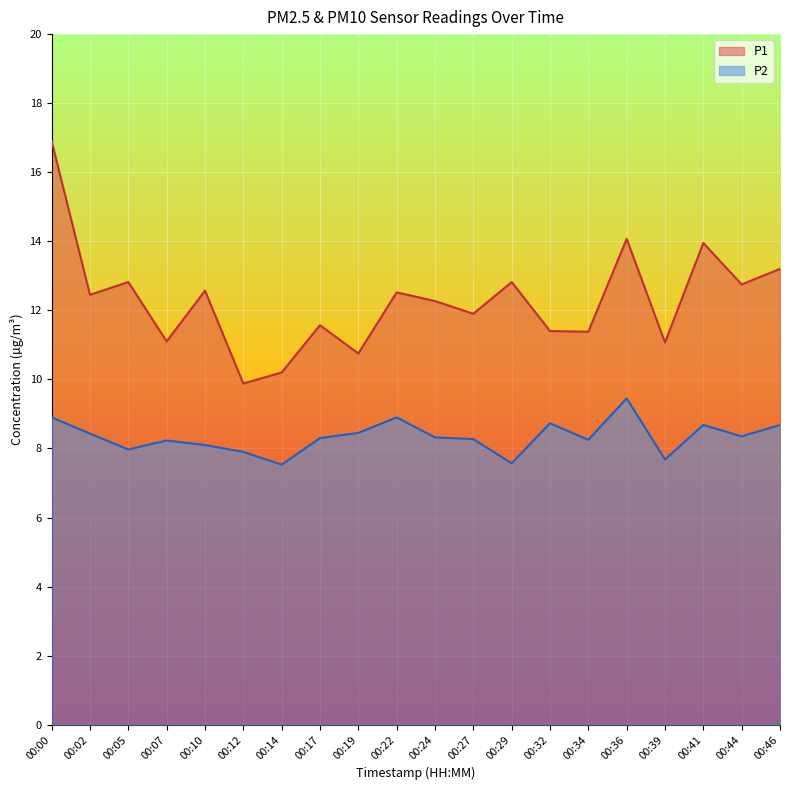

How many data points in P2 are less than 8?

5